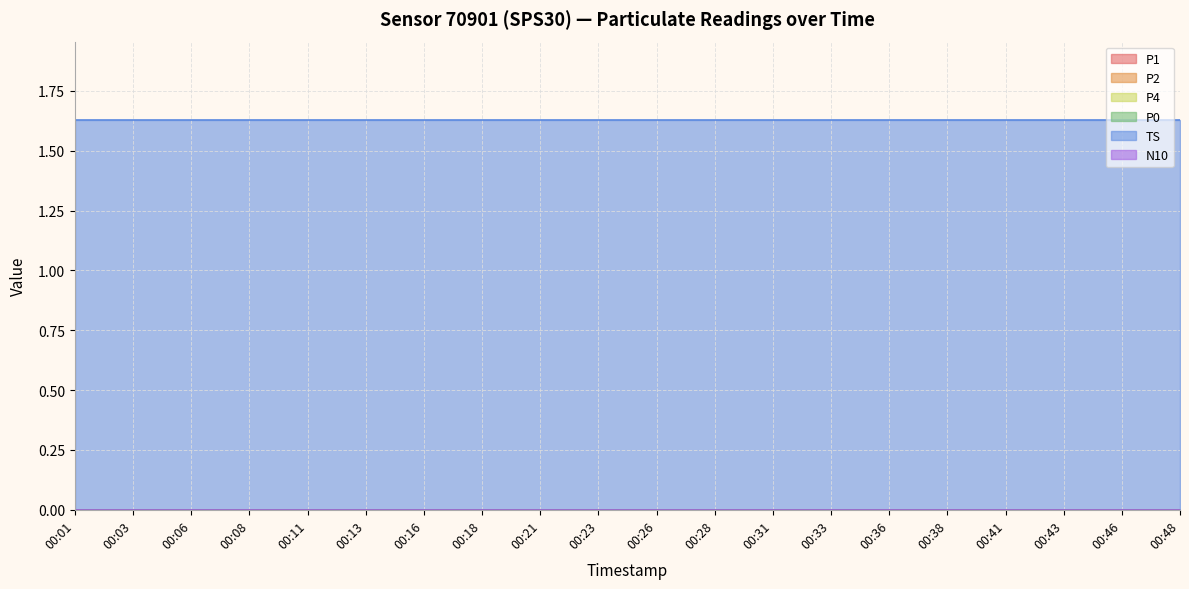

True or false: P4 and TS intersect in this chart.

False